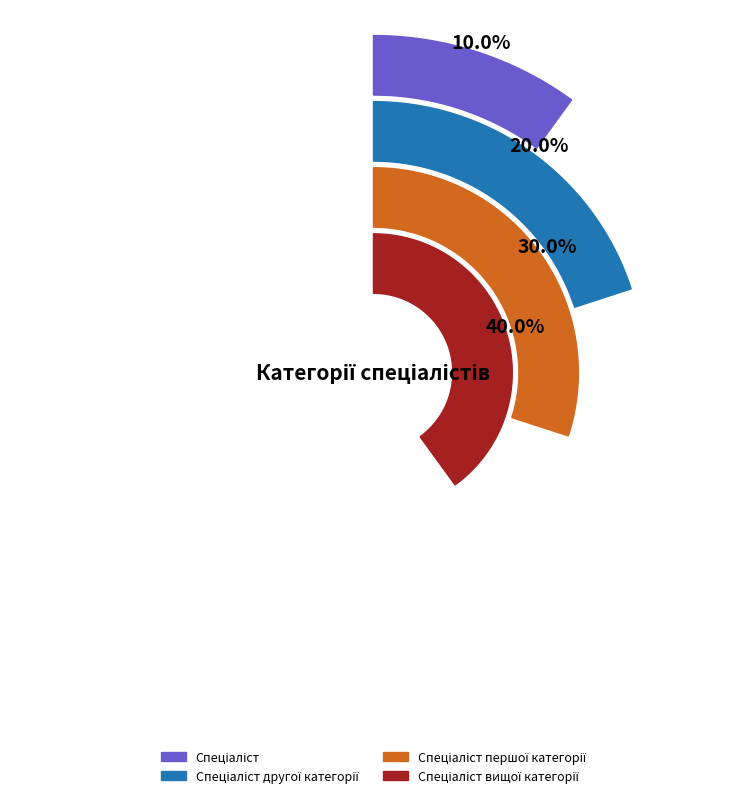

Which slice is the largest?

Спеціаліст вищої категорії